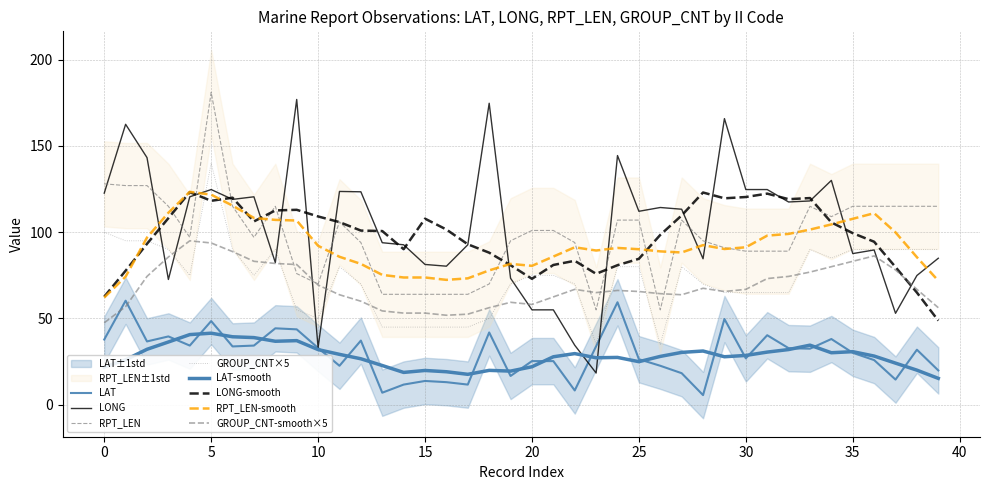

How many distinct data groups are displayed?

4